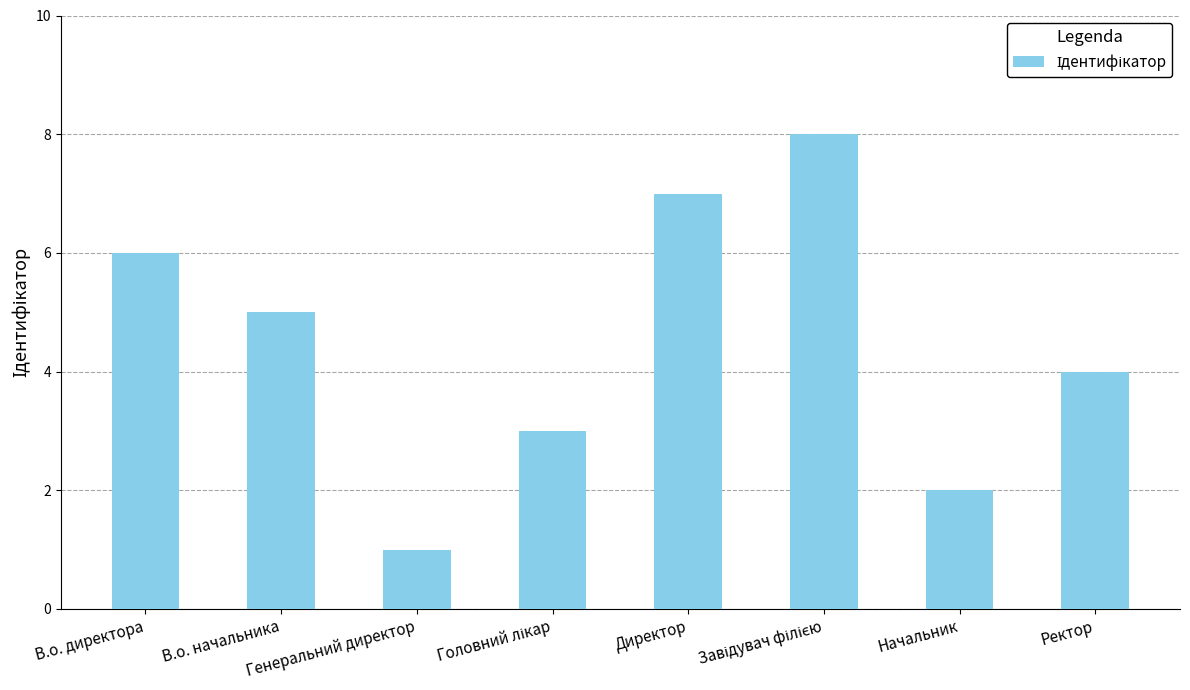

Count the values in the range 3 to 7.

5